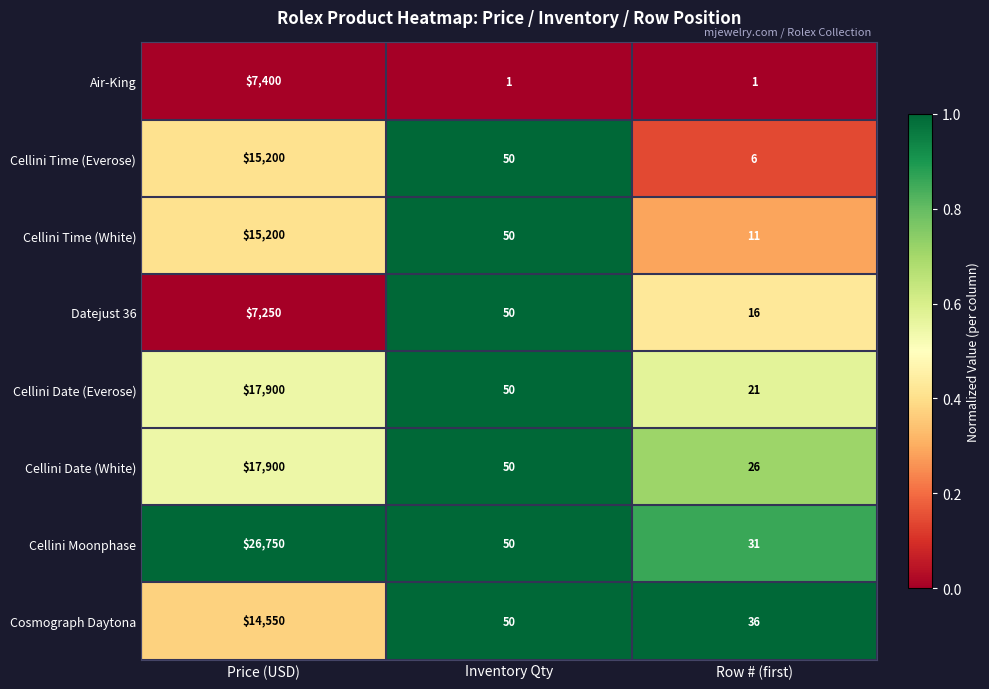

Which series has the largest total across all categories?

Cellini Moonphase